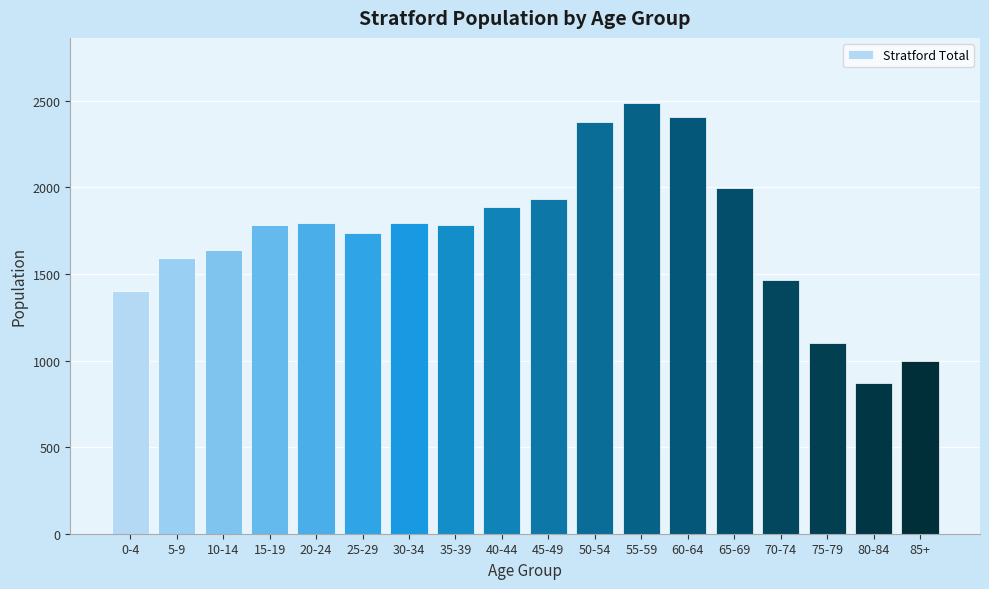

What is the approximate value at 75-79, to the nearest 10?

1100